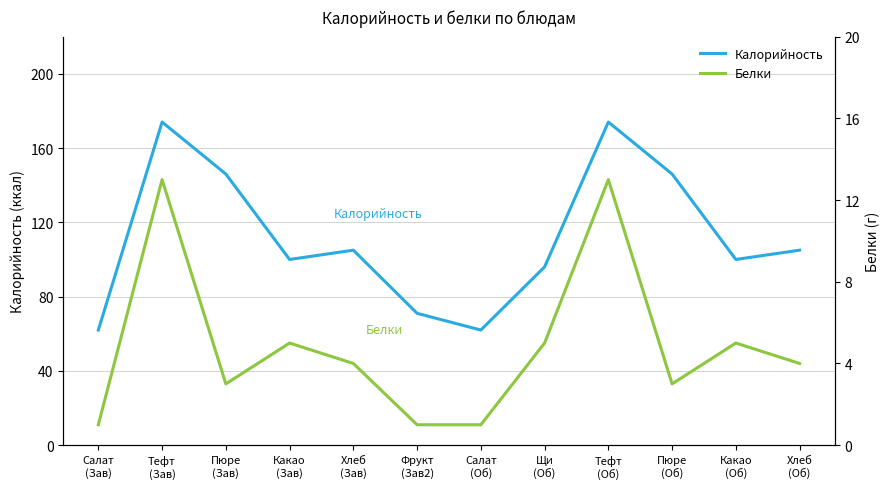

True or false: Калорийность and Белки cross at least once.

False